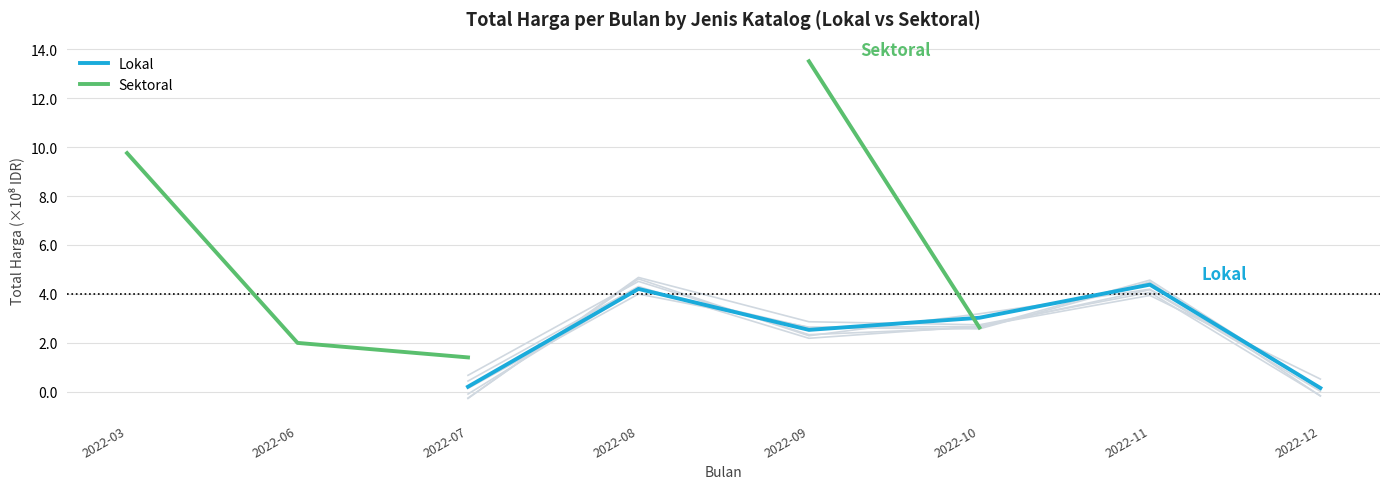

What is the value of the Sektoral point at the 3rd from the left?

1.4